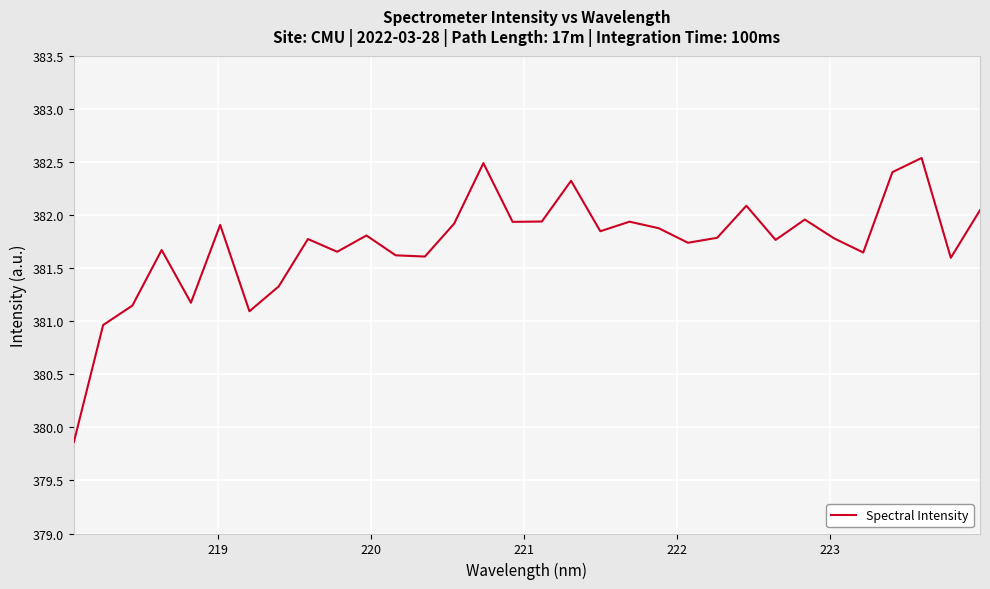

What is the greatest value displayed?

382.5